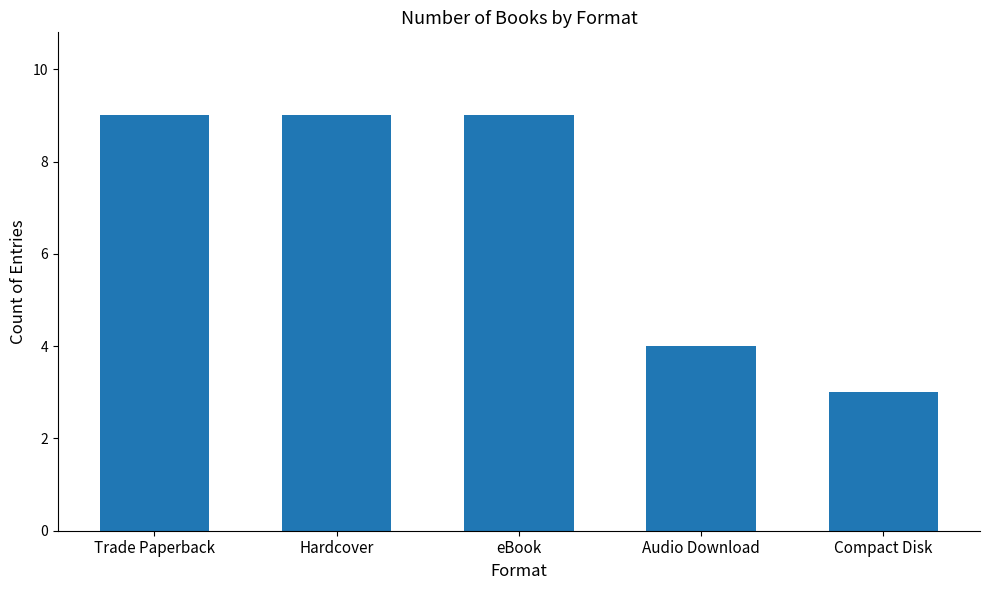

Is it true that the value at Trade Paperback is 9?

True